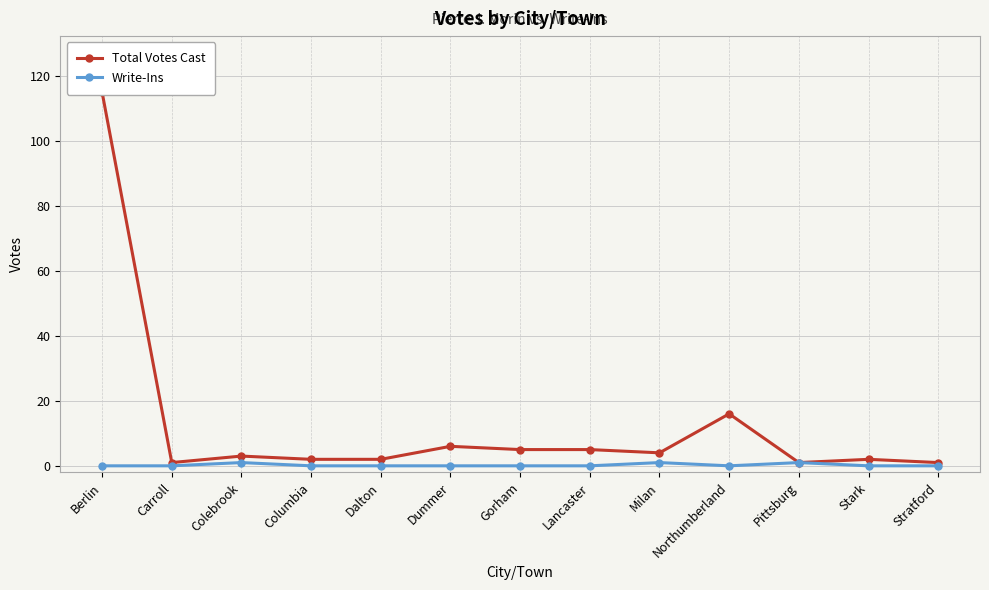

What is the label of the 10th point from the left?

Northumberland